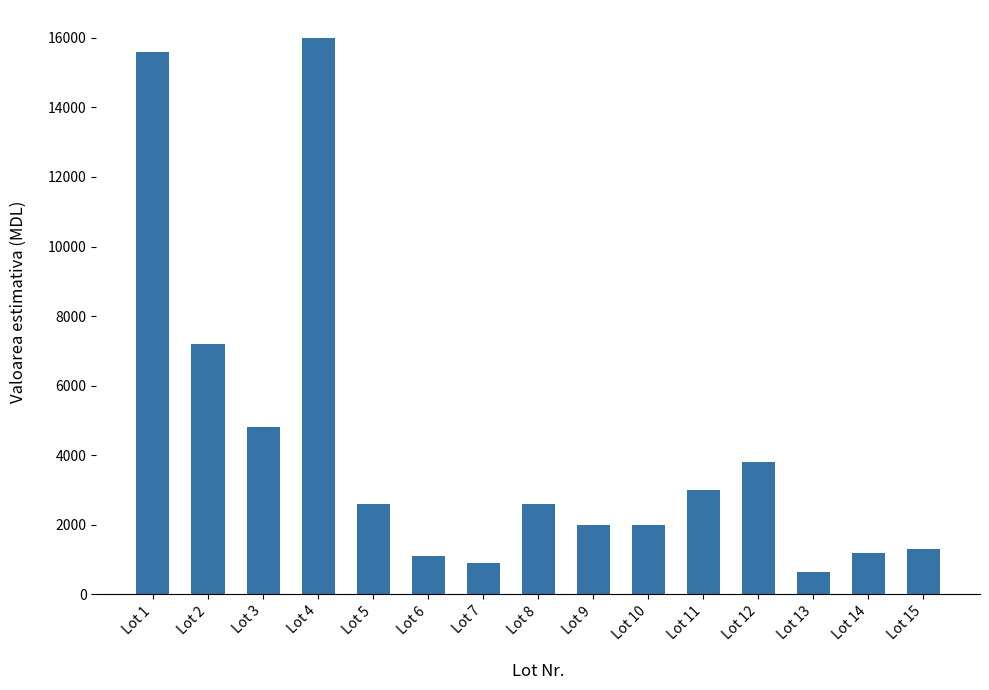

What is the approximate value at Lot 3?

4800